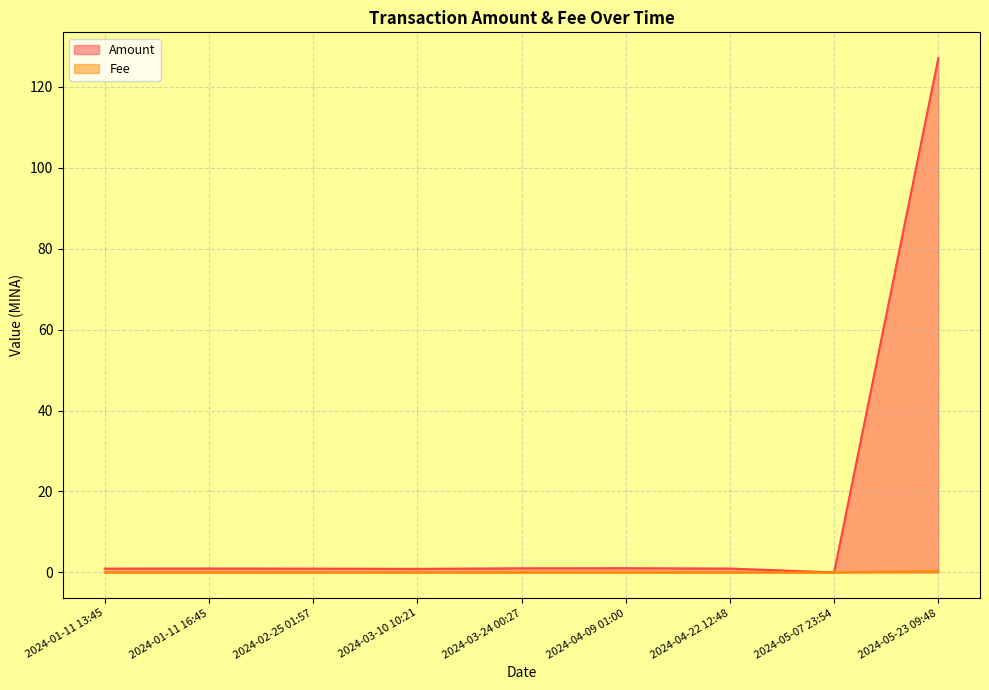

What is the sum of all Amount values?

133.9